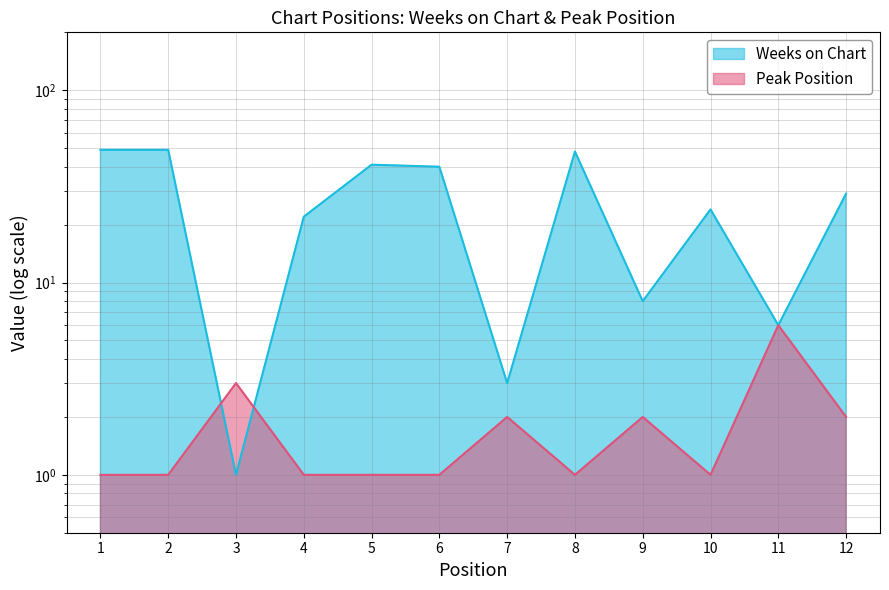

Which series has the widest spread of values?

Weeks on Chart